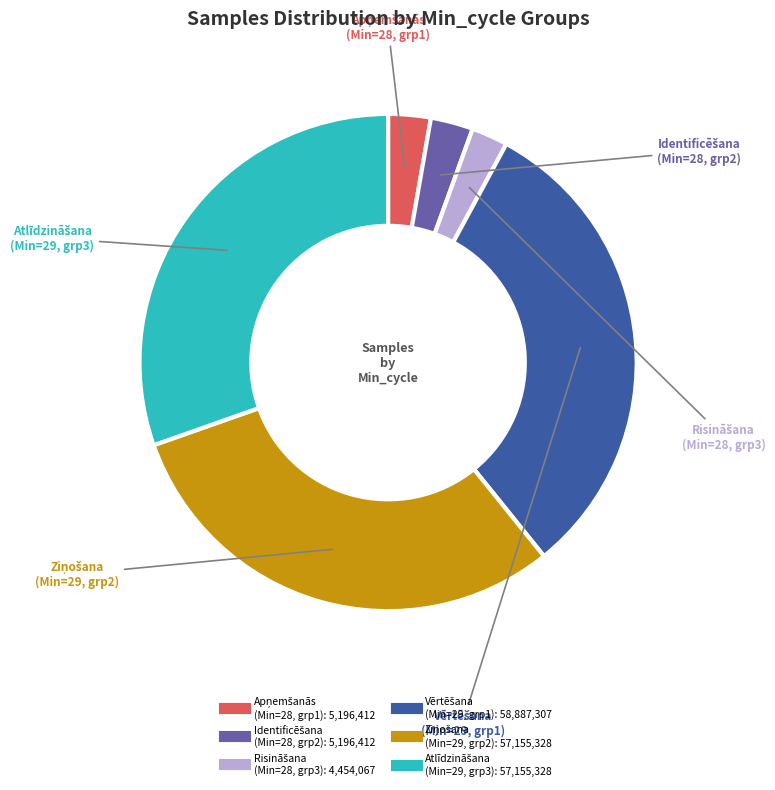

Is there a majority slice in this chart?

No